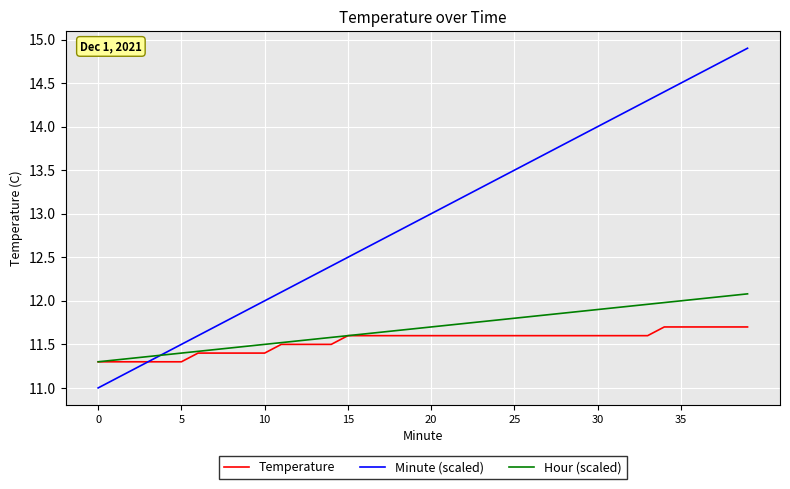

How many intersections are there between Hour (scaled) and Minute (scaled)?

1